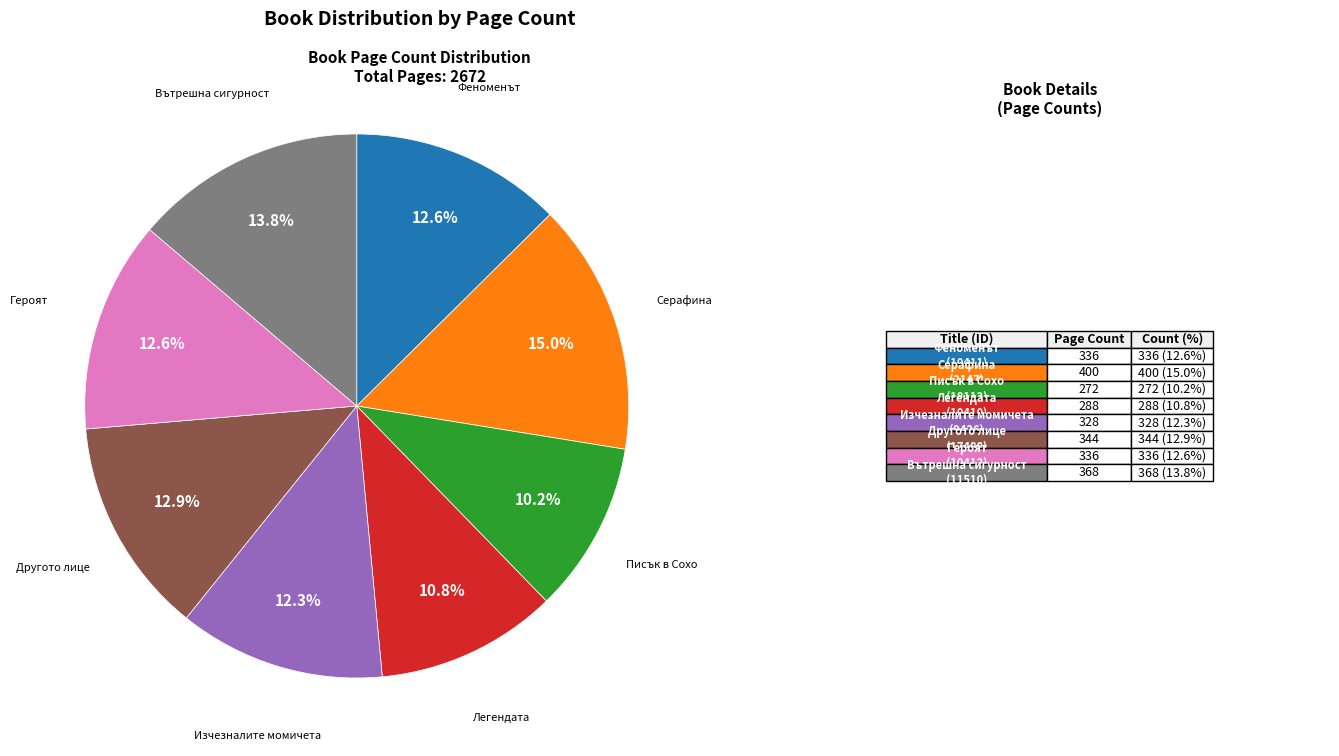

How much of the chart is everything except Вътрешна сигурност?

86.2%